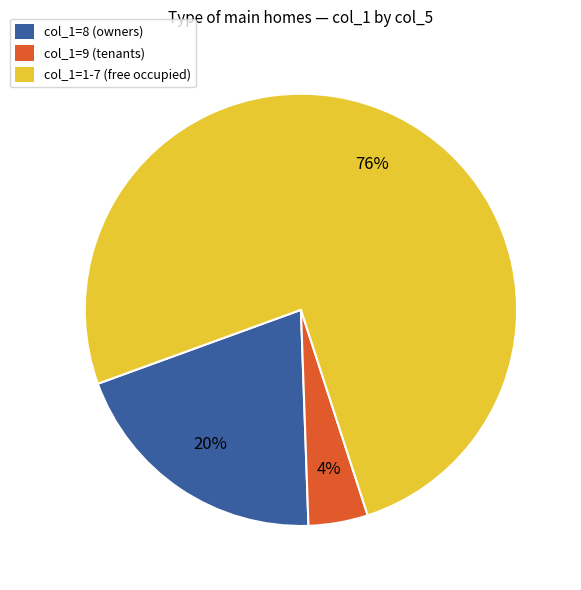

Does any single category account for the majority?

Yes